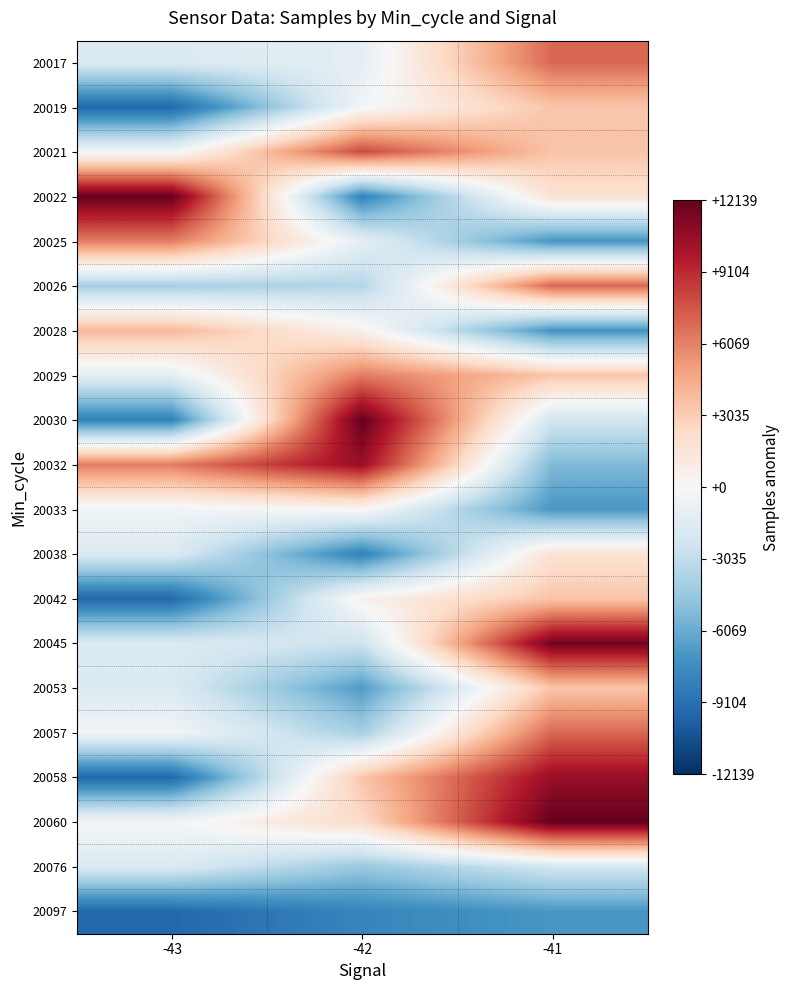

Rank the series at -43 from highest to lowest value.

20022, 20025, 20032, 20028, 20057, 20060, 20021, 20033, 20029, 20017, 20038, 20045, 20053, 20076, 20026, 20030, 20019, 20042, 20058, 20097